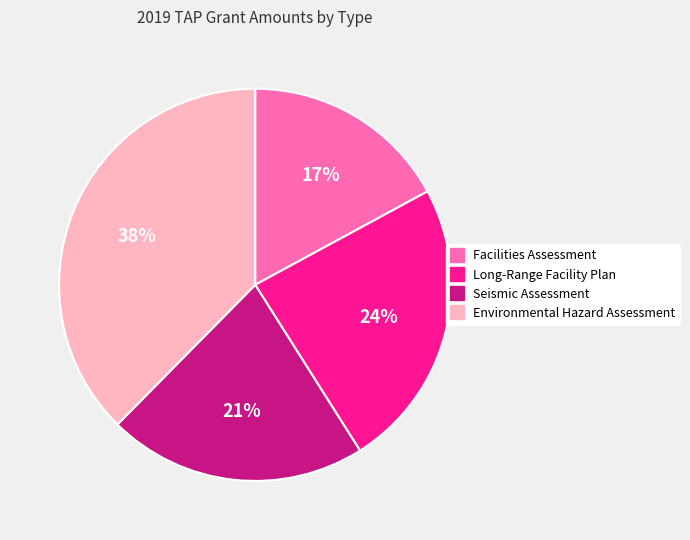

How many slices are in this pie chart?

4